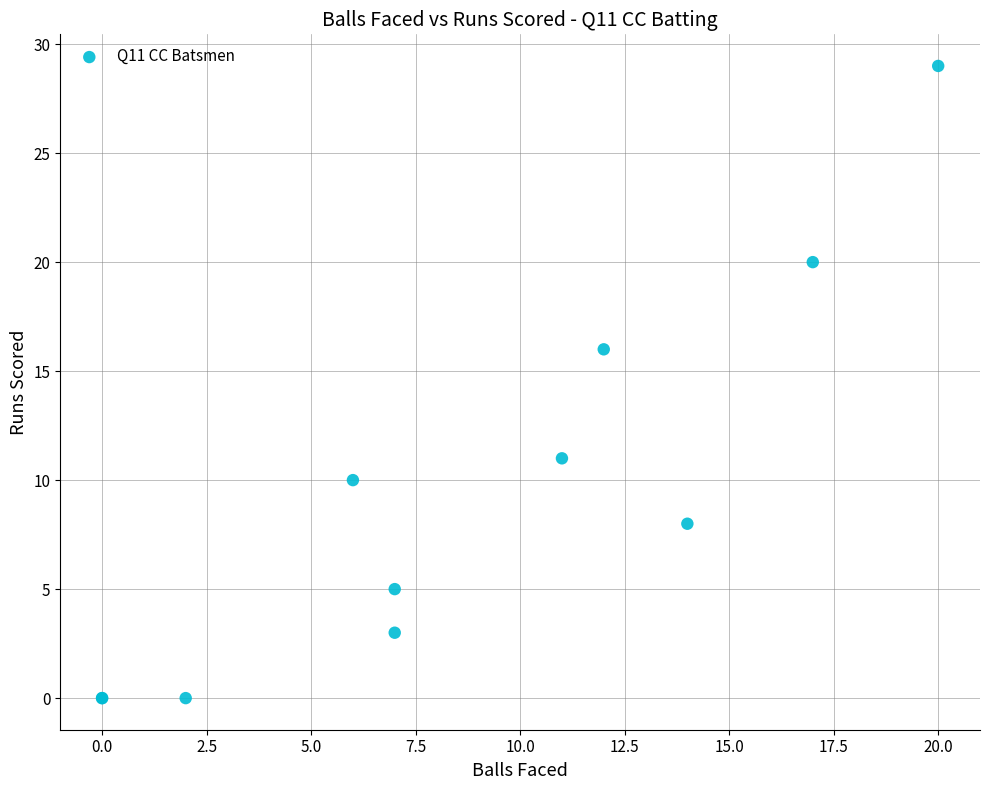

What Y value in the scatter plot is closest to 14?

16